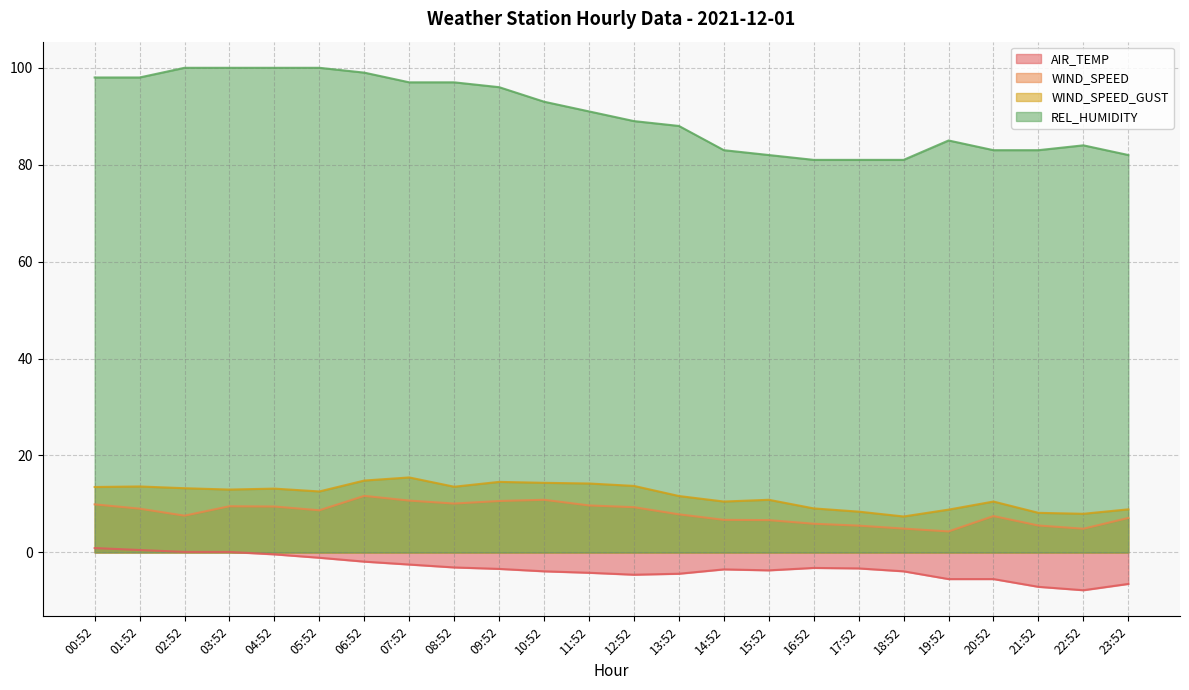

At how many categories does at least one series exceed 13?

24